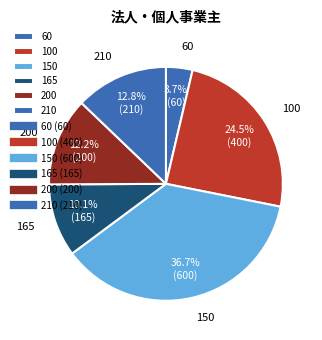

Does 100 represent more than half of the total?

No